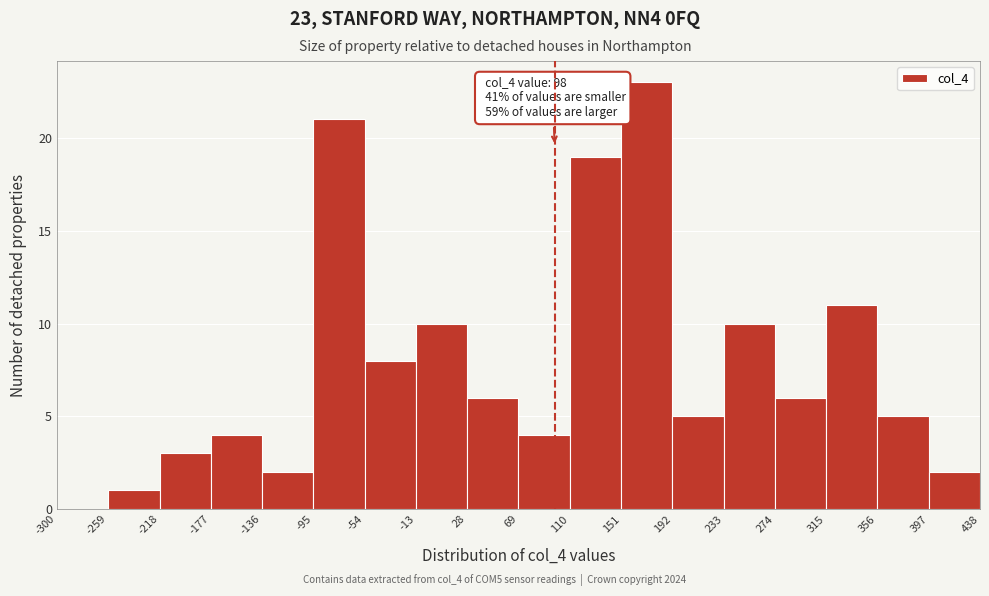

Which range on the x-axis has the tallest bar?

151 to 192